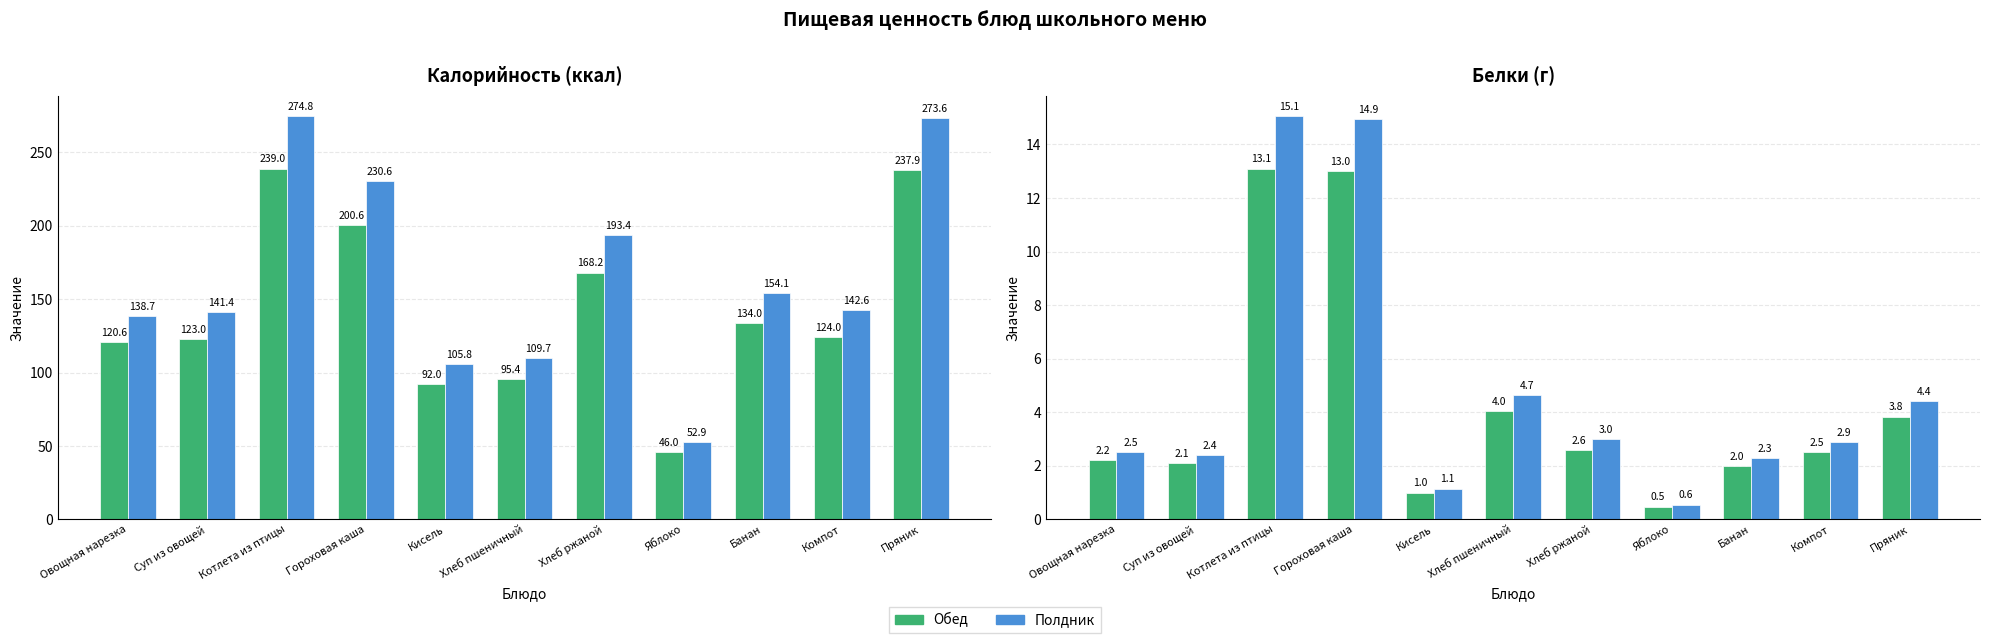

Which label corresponds to the smallest value in the chart?

Яблоко